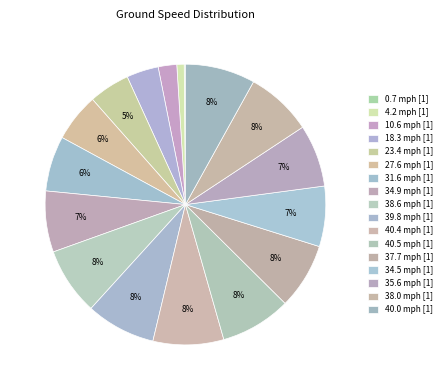

How many segments does this pie chart have?

17